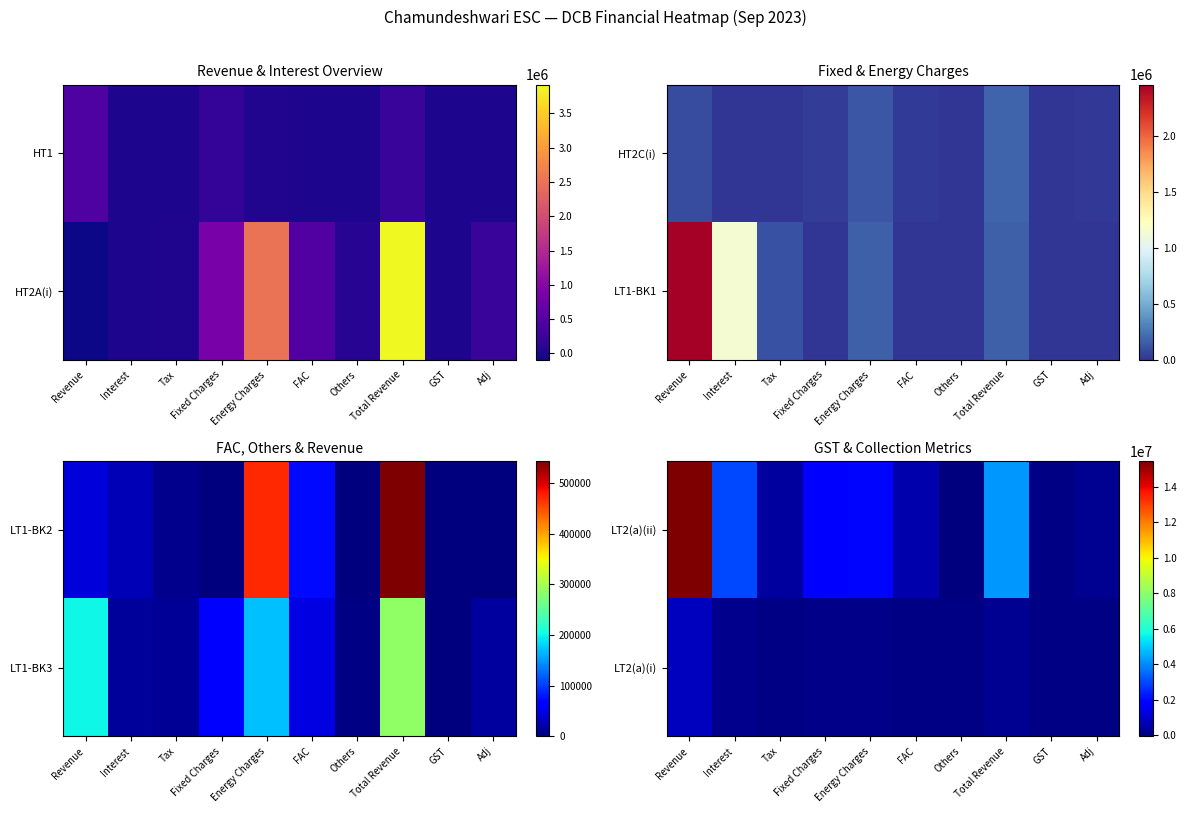

What is the sum of the LT2(a)(i) values at Others and GST?

3816.2